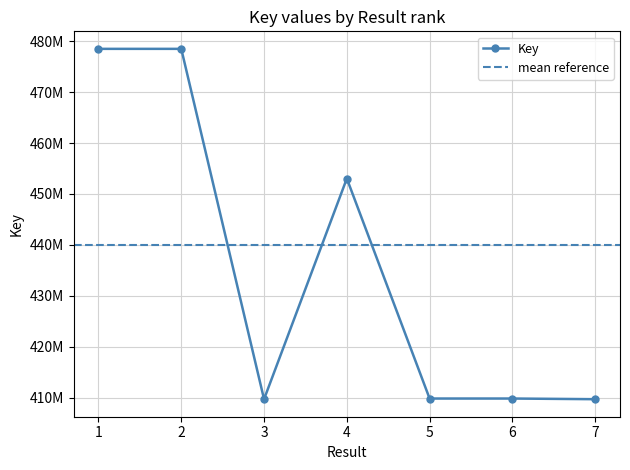

Rank the categories by value from highest to lowest.

1, 2, 4, 5, 6, 3, 7